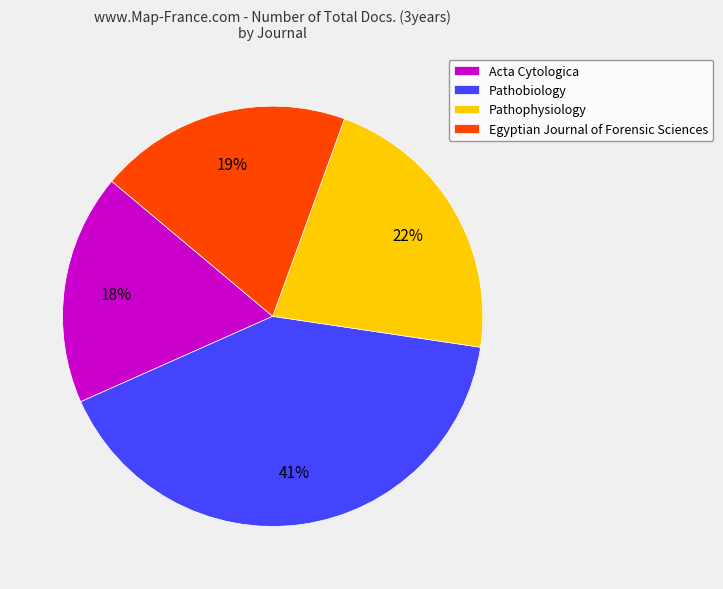

Approximately how many times larger is the value at Acta Cytologica compared to Egyptian Journal of Forensic Sciences?

0.9